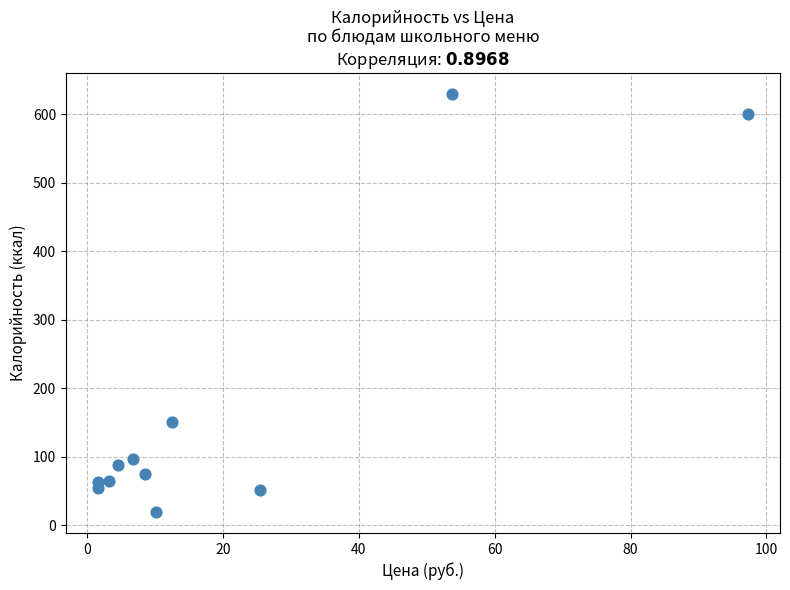

What Y value in the scatter plot is closest to 324?

151.0